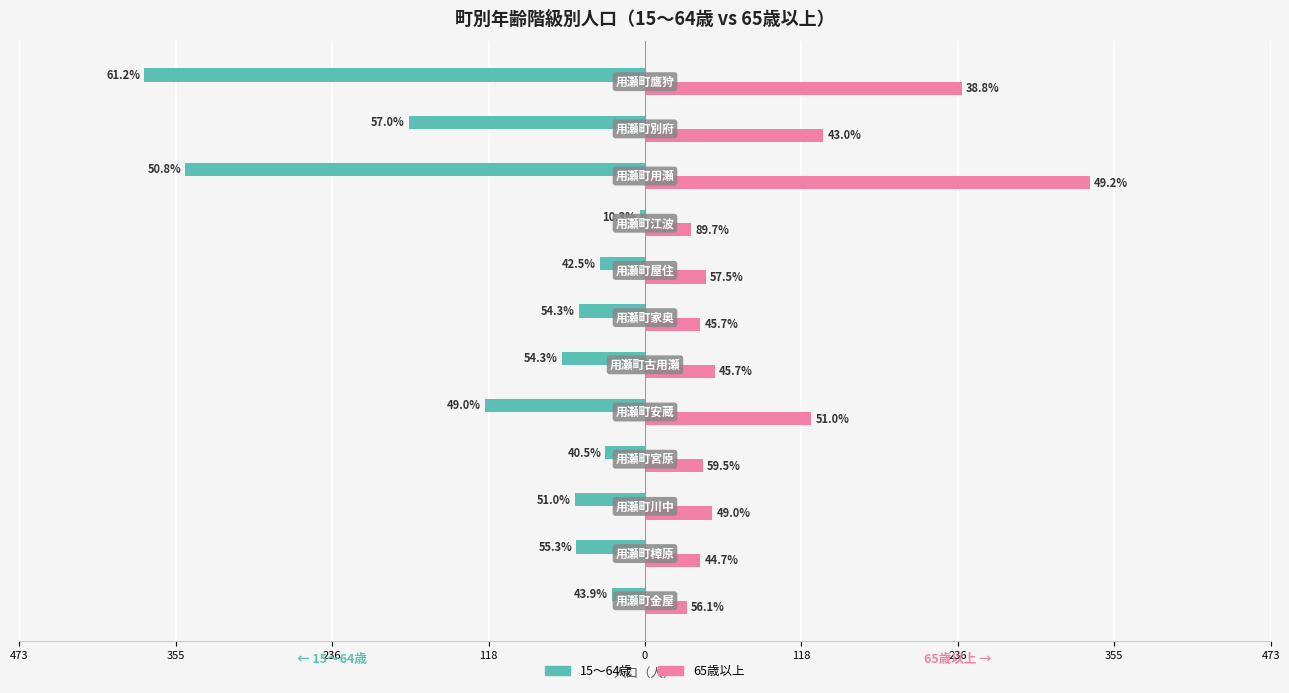

What are all the series names shown in the legend?

15～64歳, 65歳以上